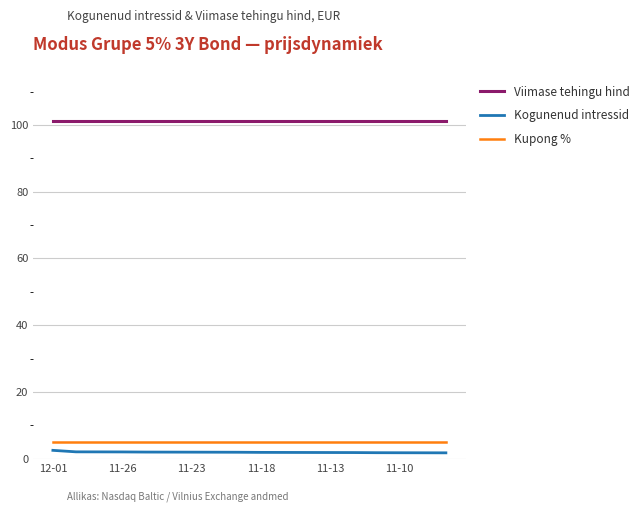

Which series has the largest total across all categories?

Viimase tehingu hind